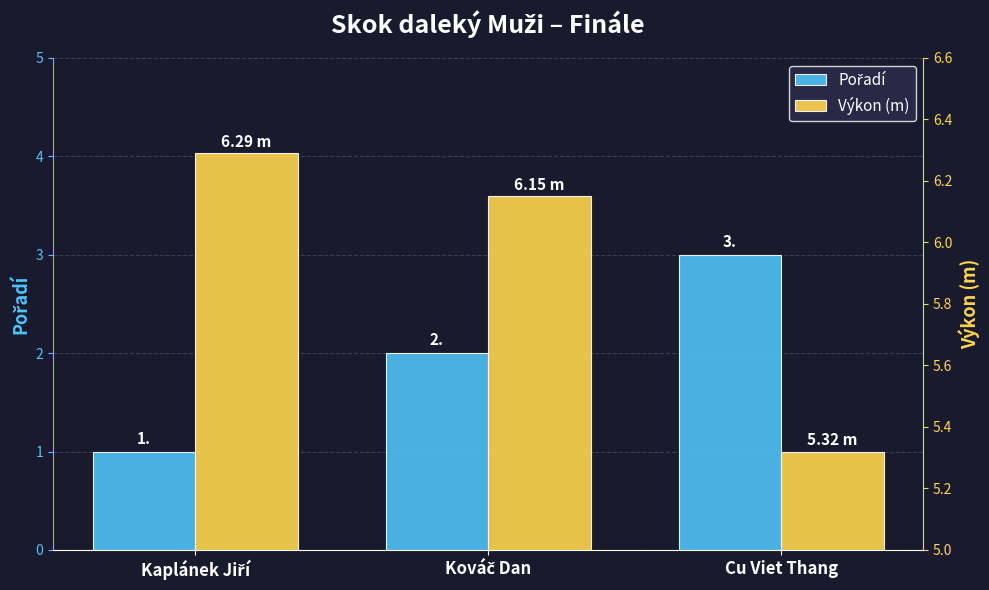

At how many categories does at least one series exceed 2?

3